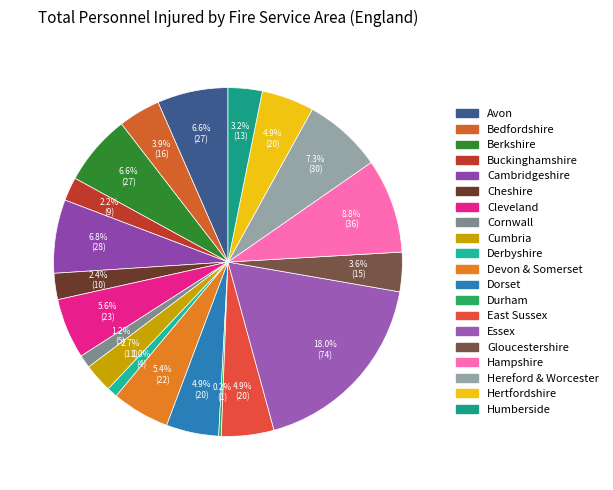

Which slice is the largest?

Essex